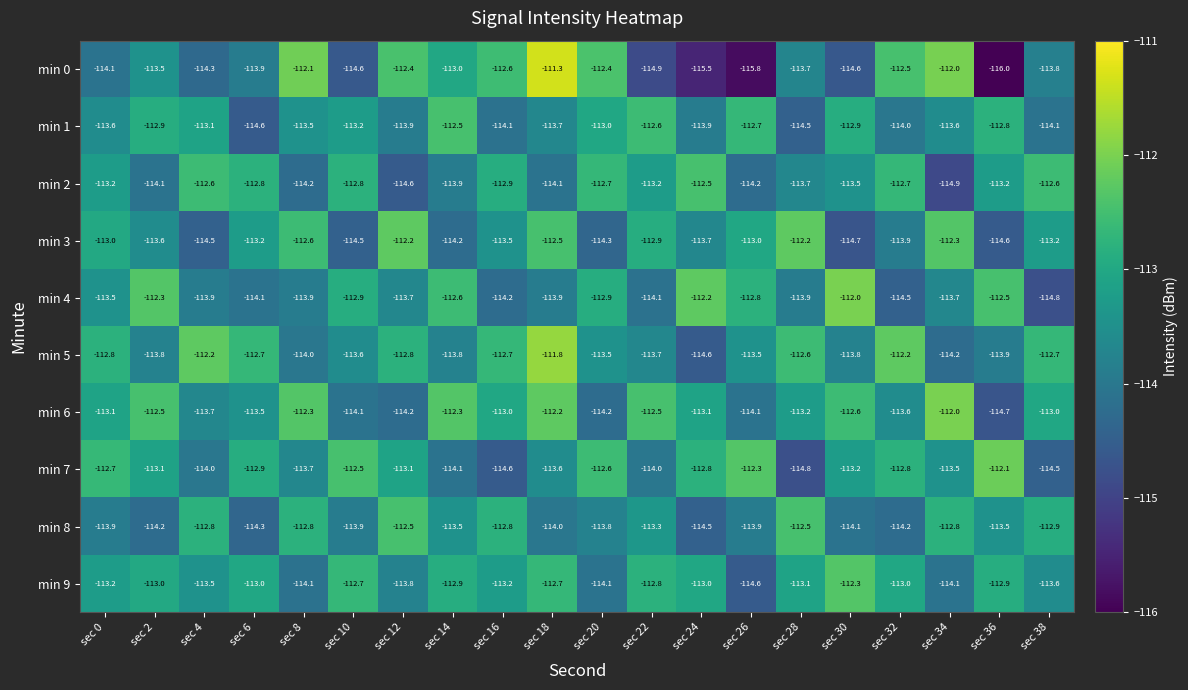

The min 0 series shows -113.0 at sec 14. True or false?

True